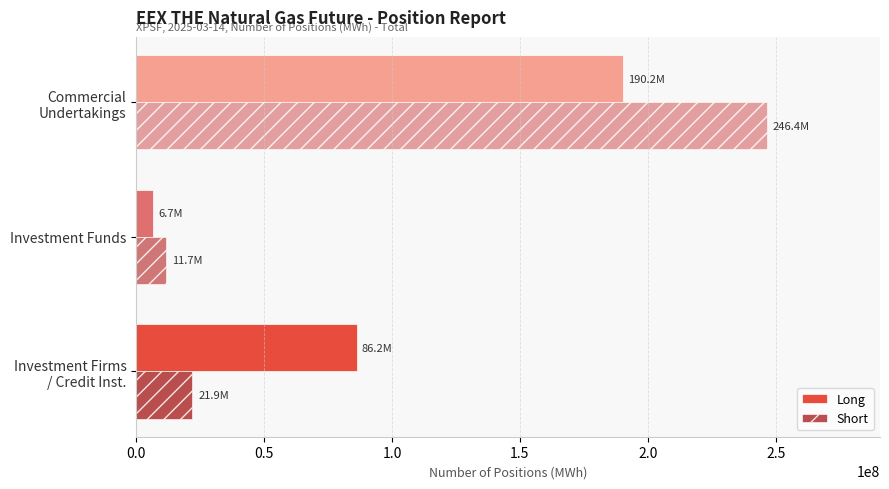

What is the difference between the maximum and minimum values in the Short series?

234707640